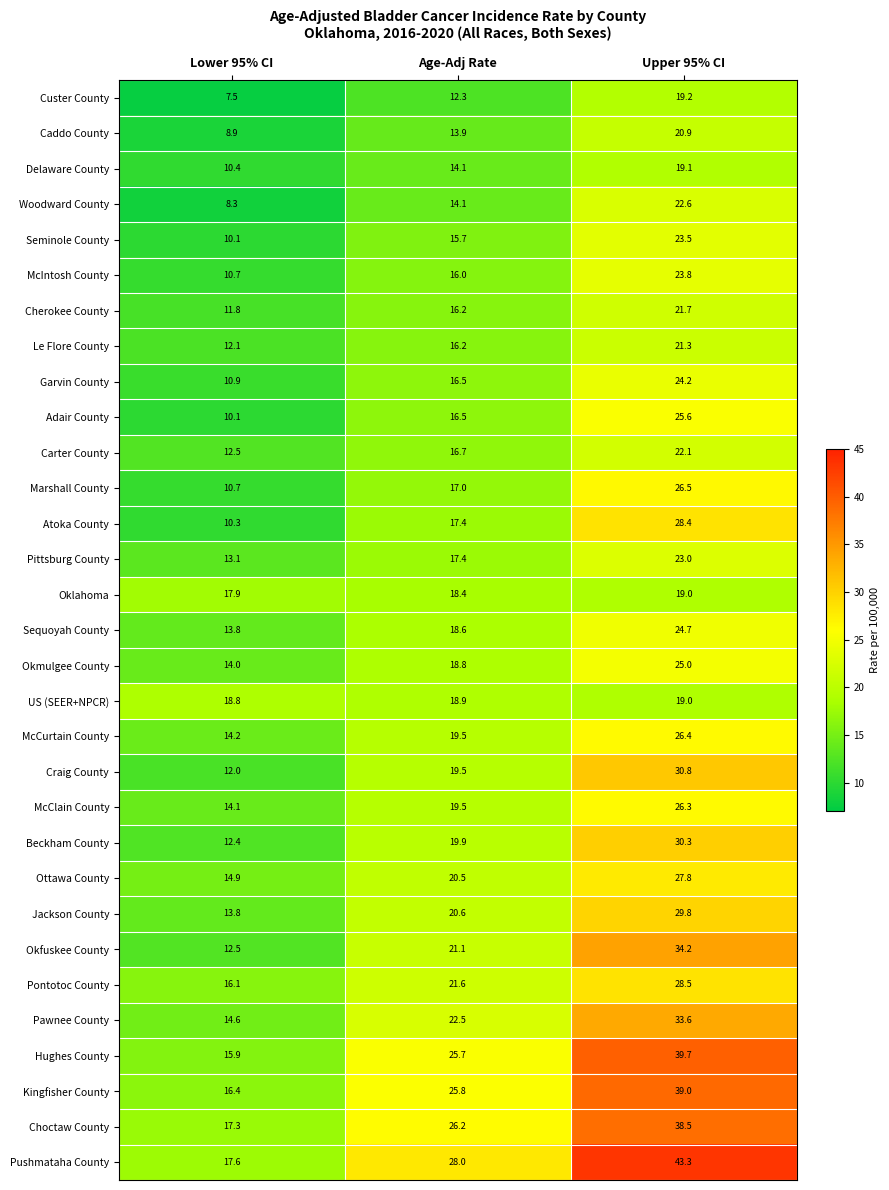

What value does the Cherokee County series have at Upper 95% CI?

21.7